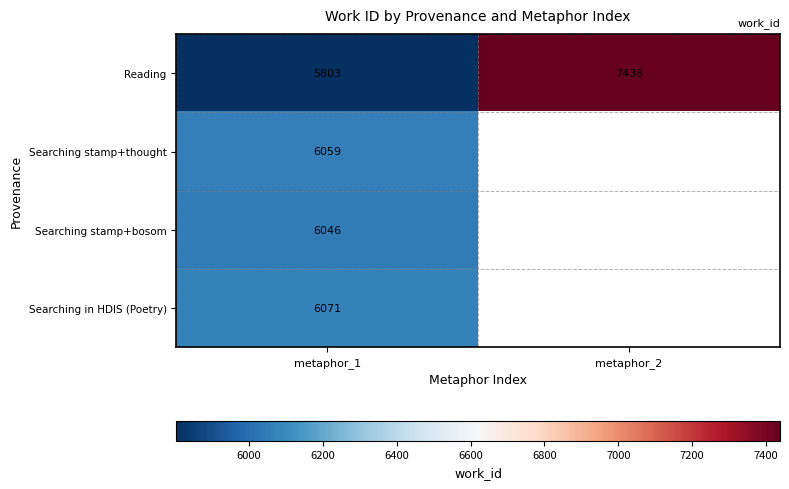

Is the value of Searching stamp+bosom at metaphor_1 greater than the value of Reading at metaphor_1?

Yes